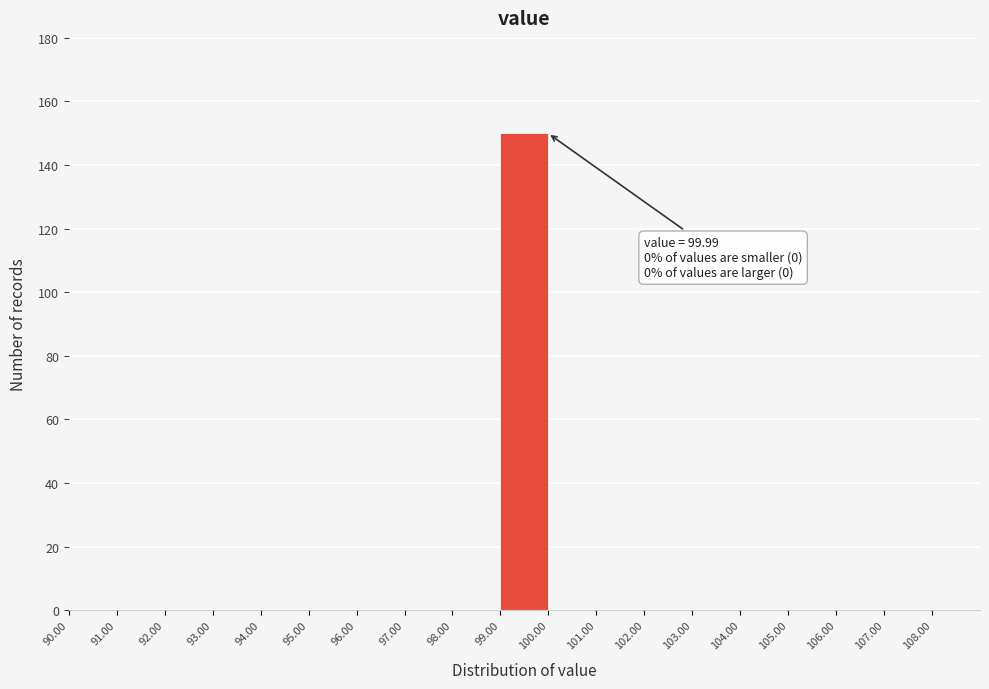

Which range on the x-axis has the tallest bar?

99 to 100